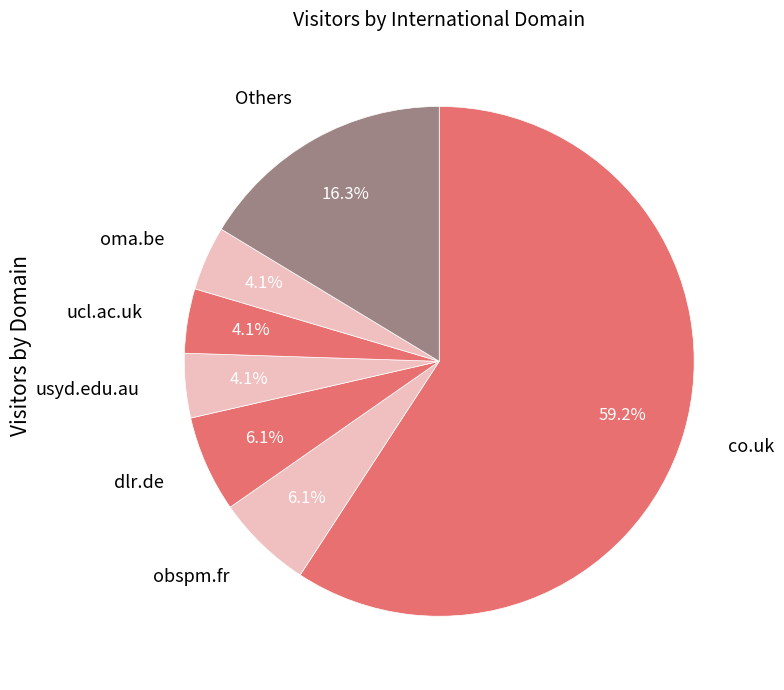

What is the largest slice in the pie chart?

co.uk